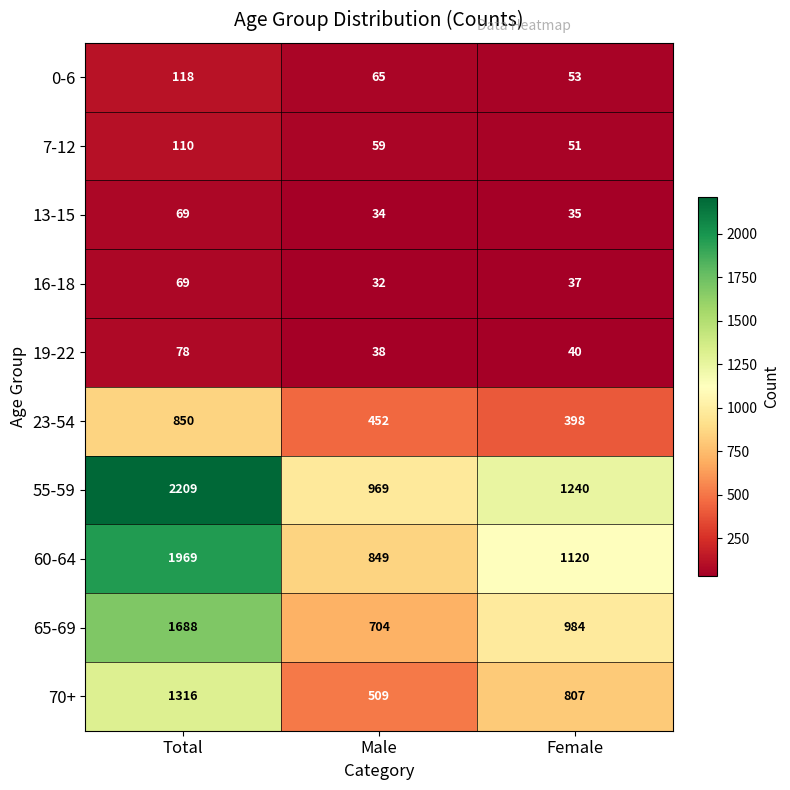

Between Male and Female, which series saw the biggest shift?

70+